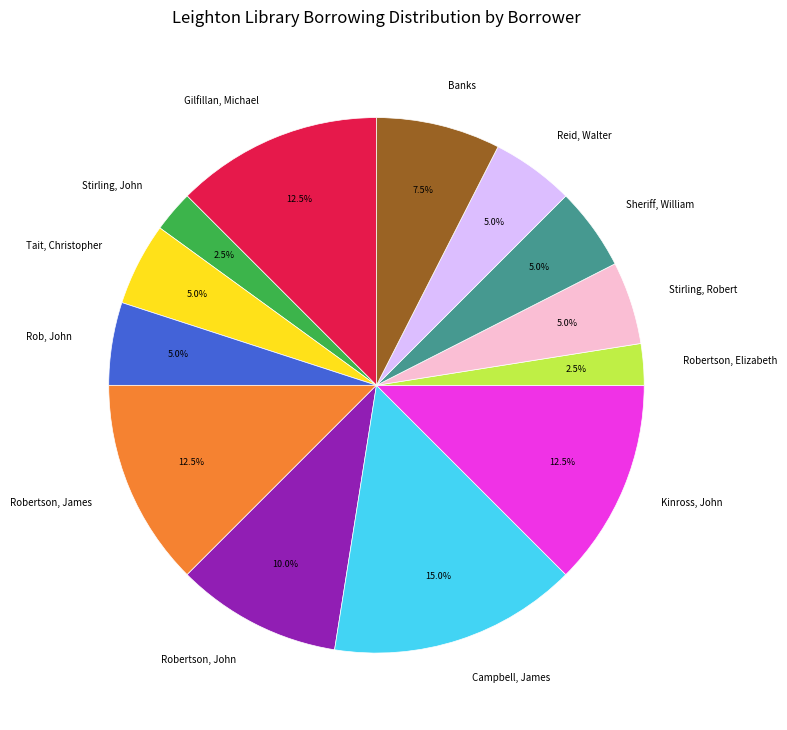

Is it true that Tait, Christopher is 5% of the pie?

True